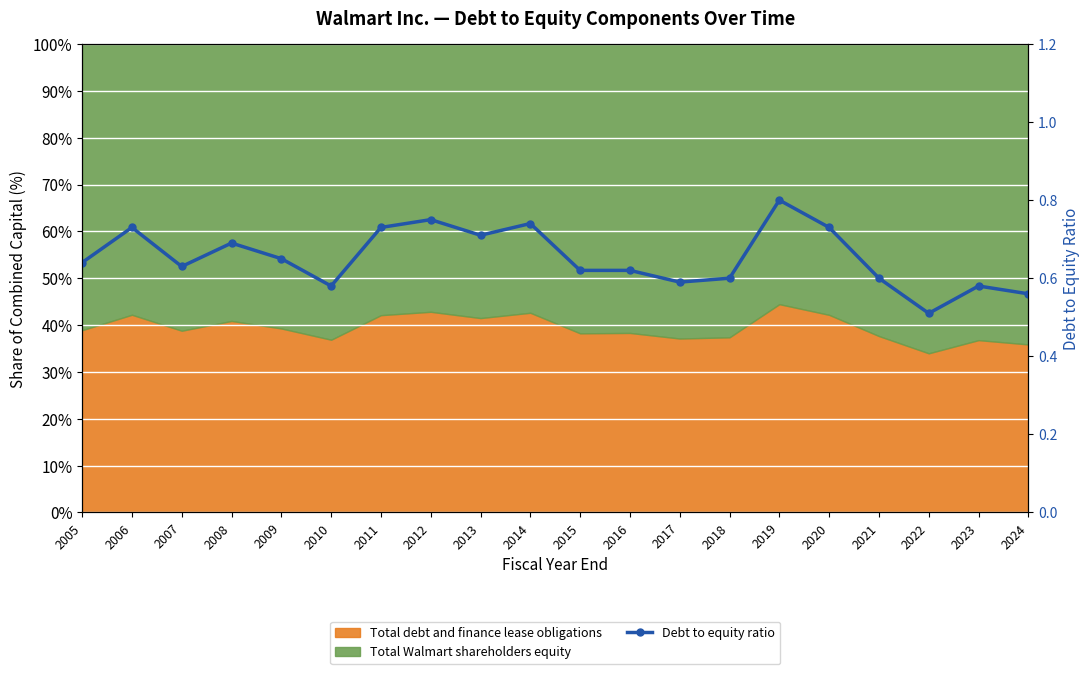

What is the smallest value displayed?

0.5